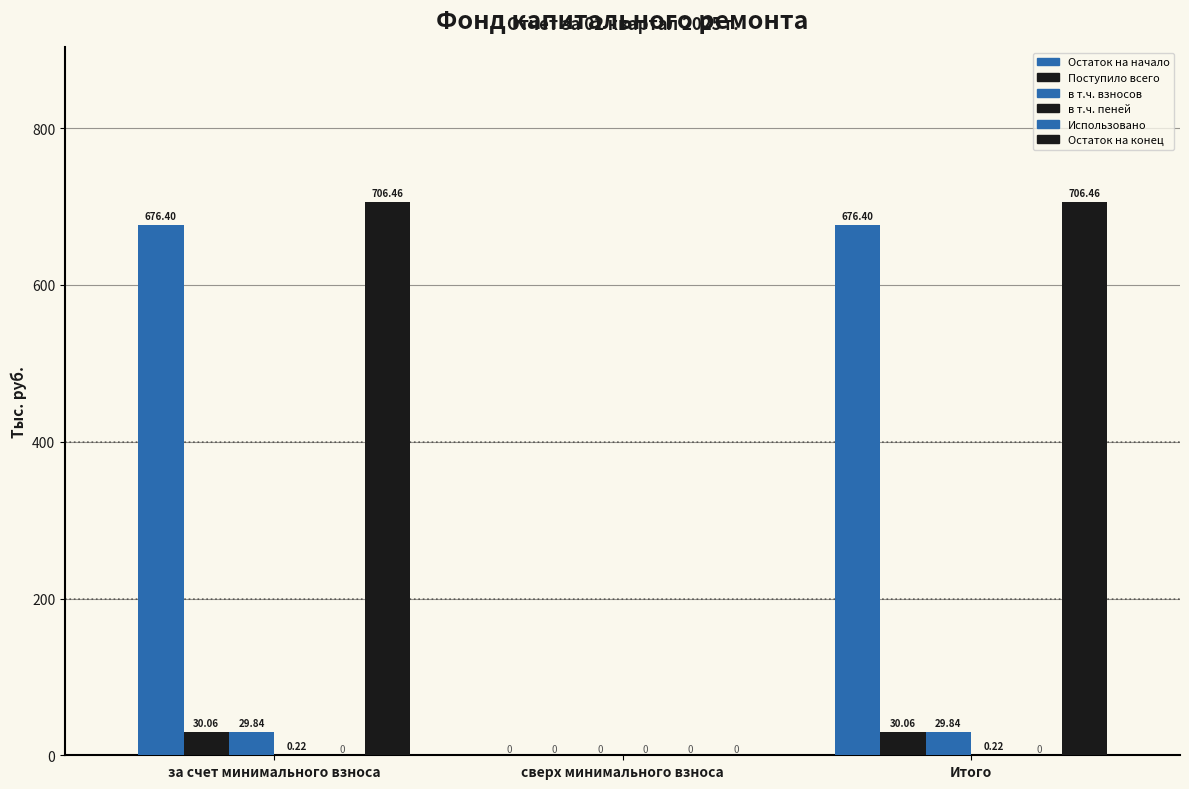

Count the number of data series in this chart.

5